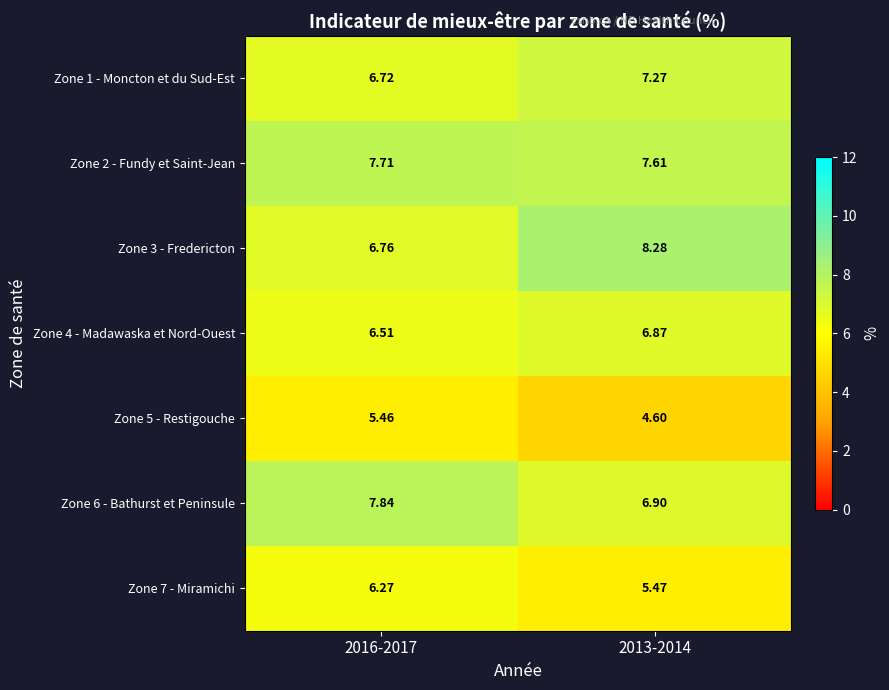

What is the spread (max minus min) of values at 2013-2014?

3.7